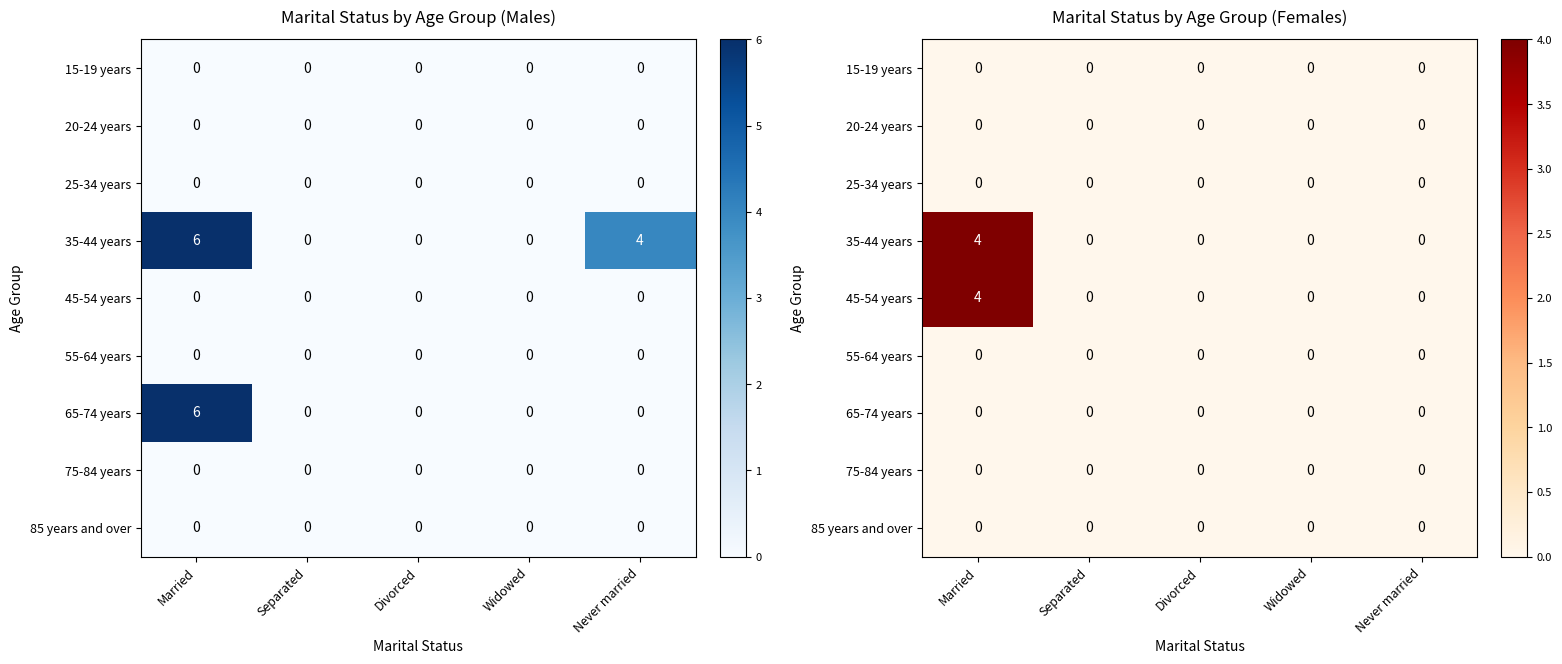

What is the difference between the highest and lowest values at Married?

4